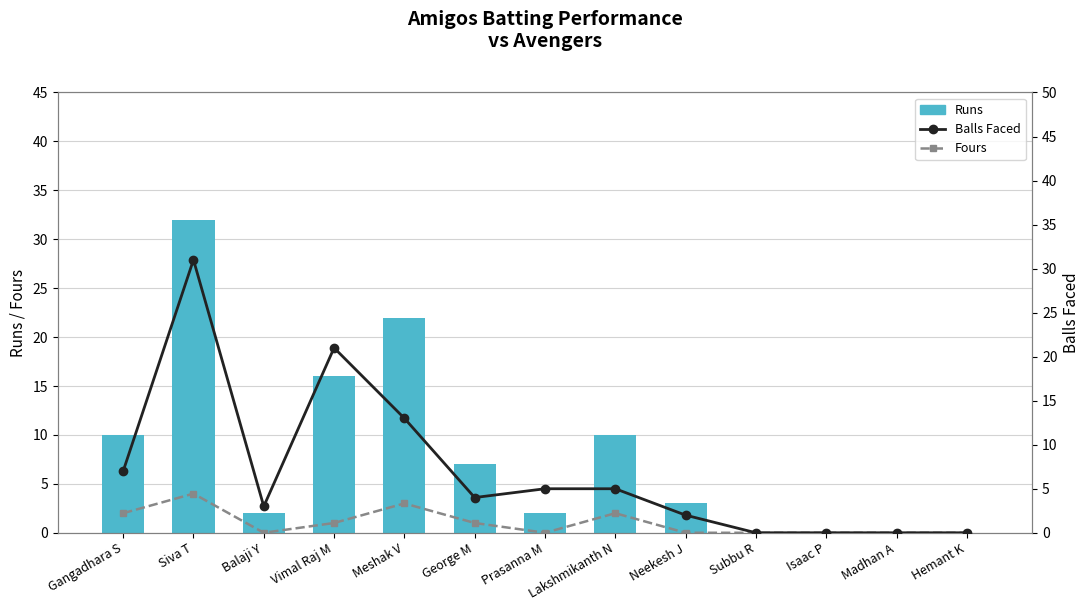

Rank the series by their maximum value, from lowest to highest.

Fours, Balls Faced, Runs